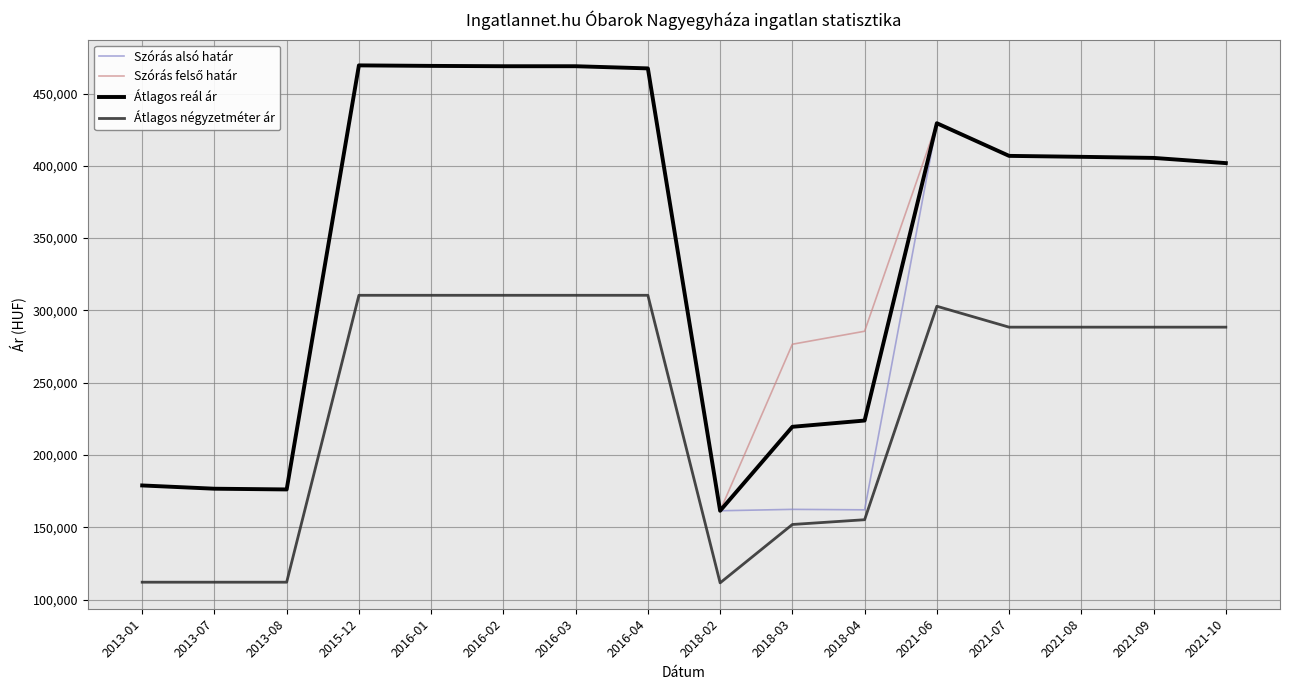

What is the difference between the highest and lowest values at 2018-04?

130375